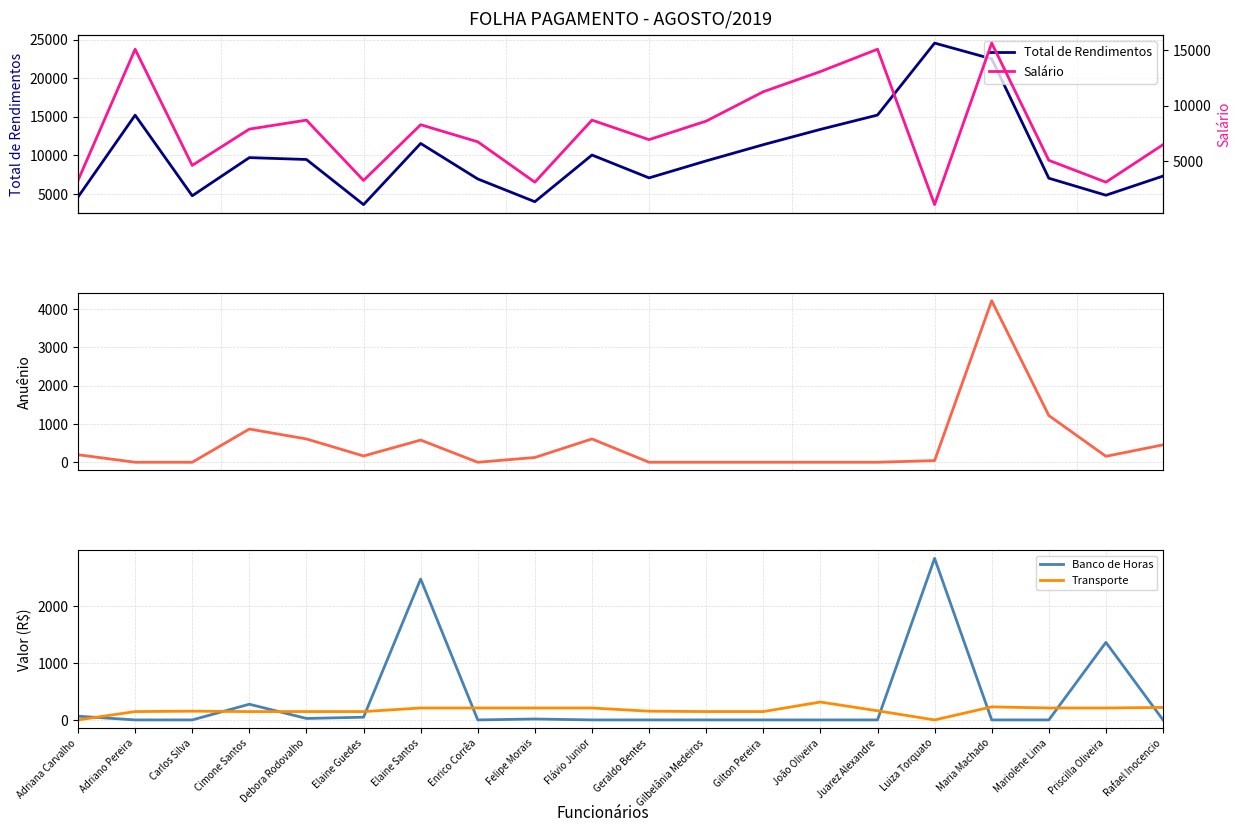

What is the difference between the Banco de Horas values at Flávio Junior and Adriana Carvalho?

65.7